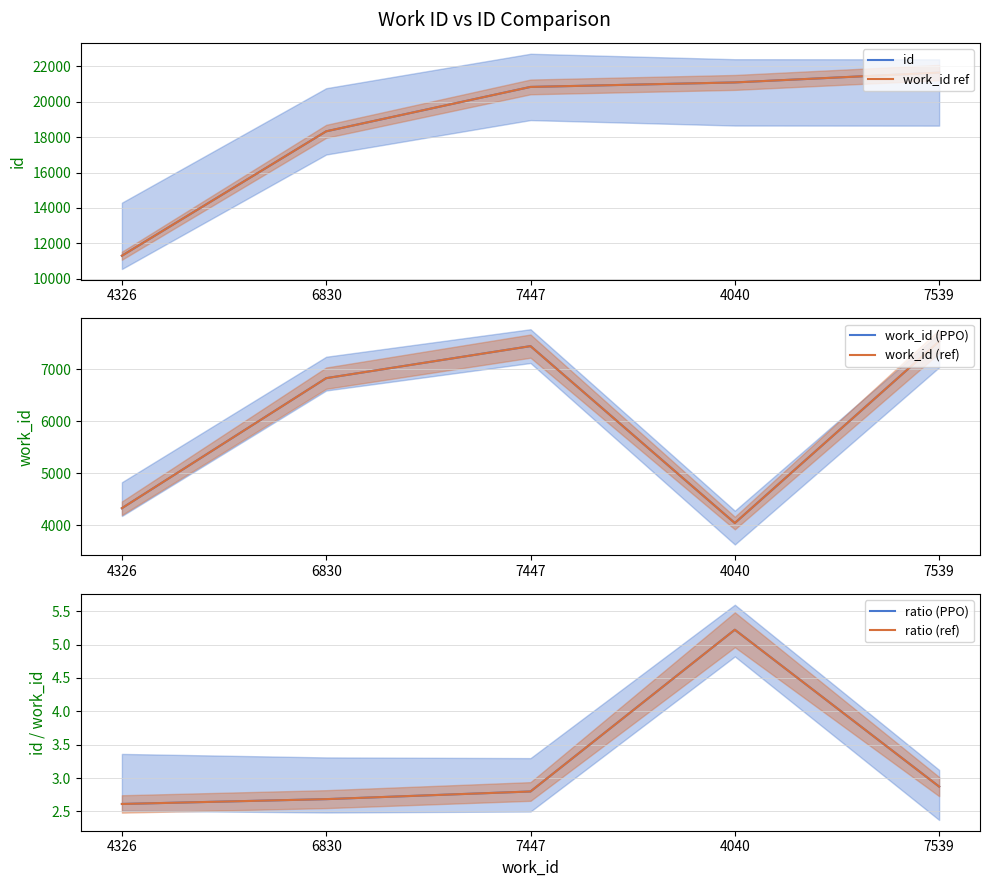

What position from the right is 6830?

4